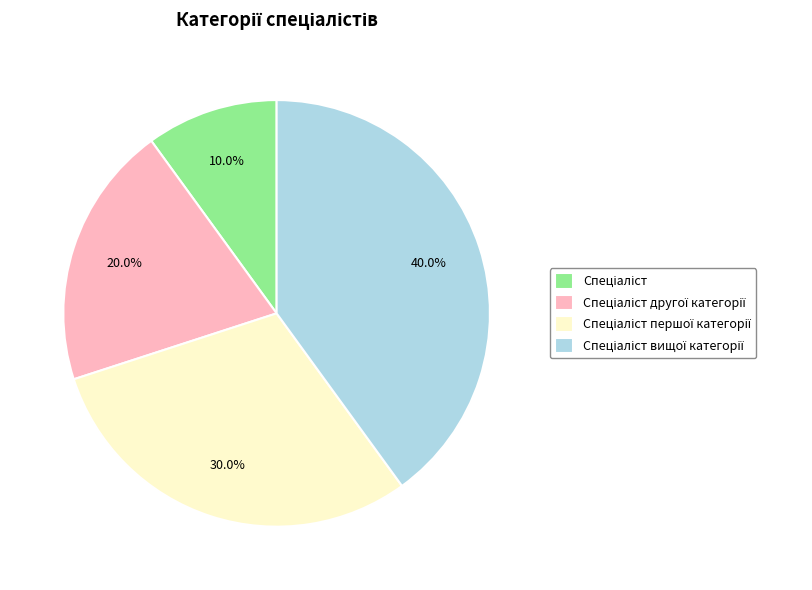

Combined, do Спеціаліст першої категорії and Спеціаліст другої категорії account for over 50%?

No